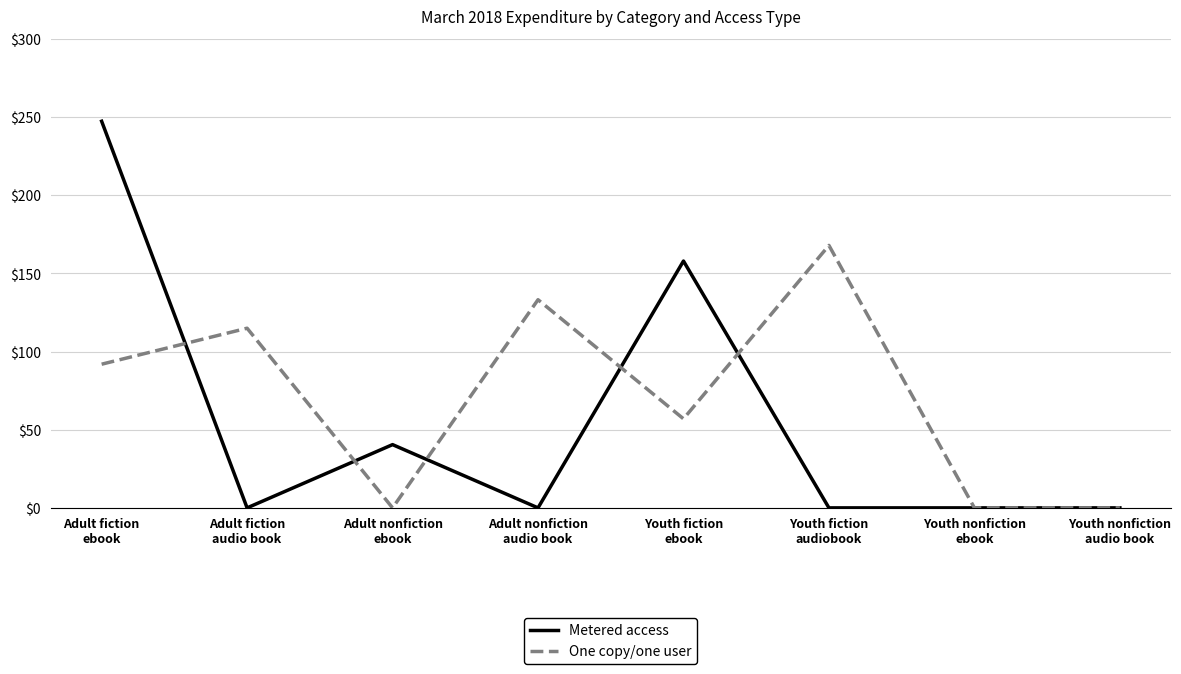

List the series in order of their peak value, lowest first.

One copy/one user, Metered access